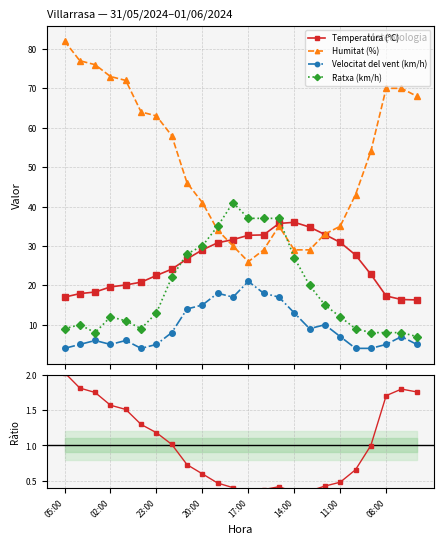

True or false: Temperatura (°C) has more than 0 interior local peaks.

True